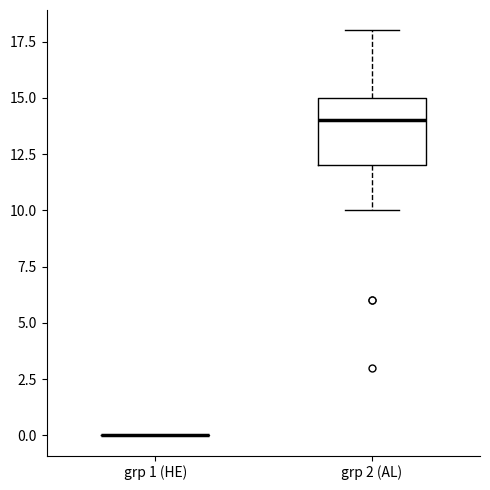

Which box is the tallest, from its lower edge to its upper edge?

grp 2 (AL)